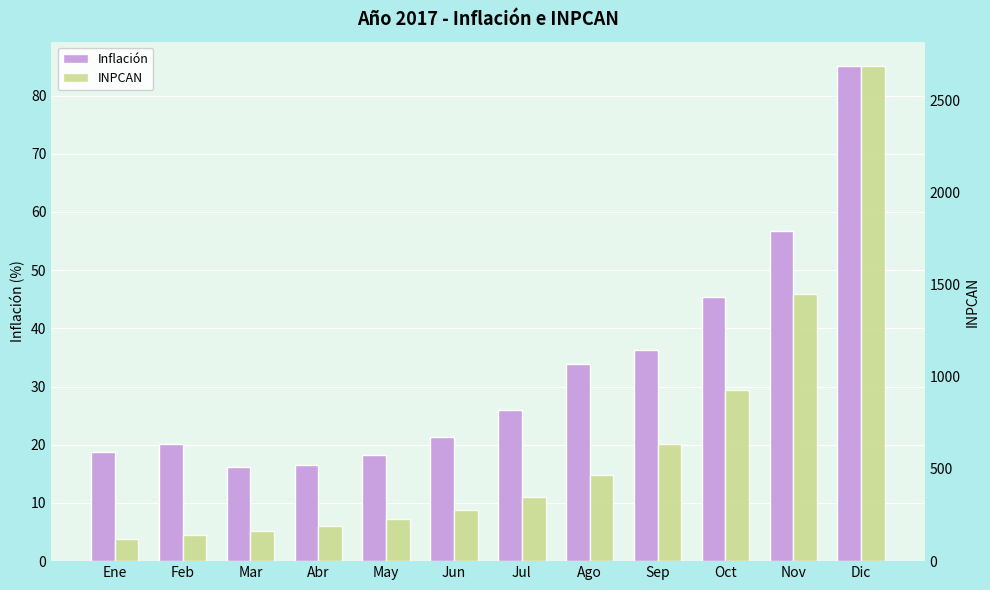

Rank the series by their maximum value, from highest to lowest.

INPCAN, Inflación